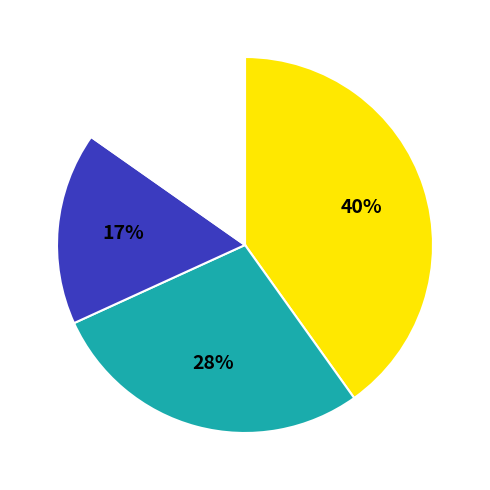

Is there any slice that represents more than half of the pie?

No